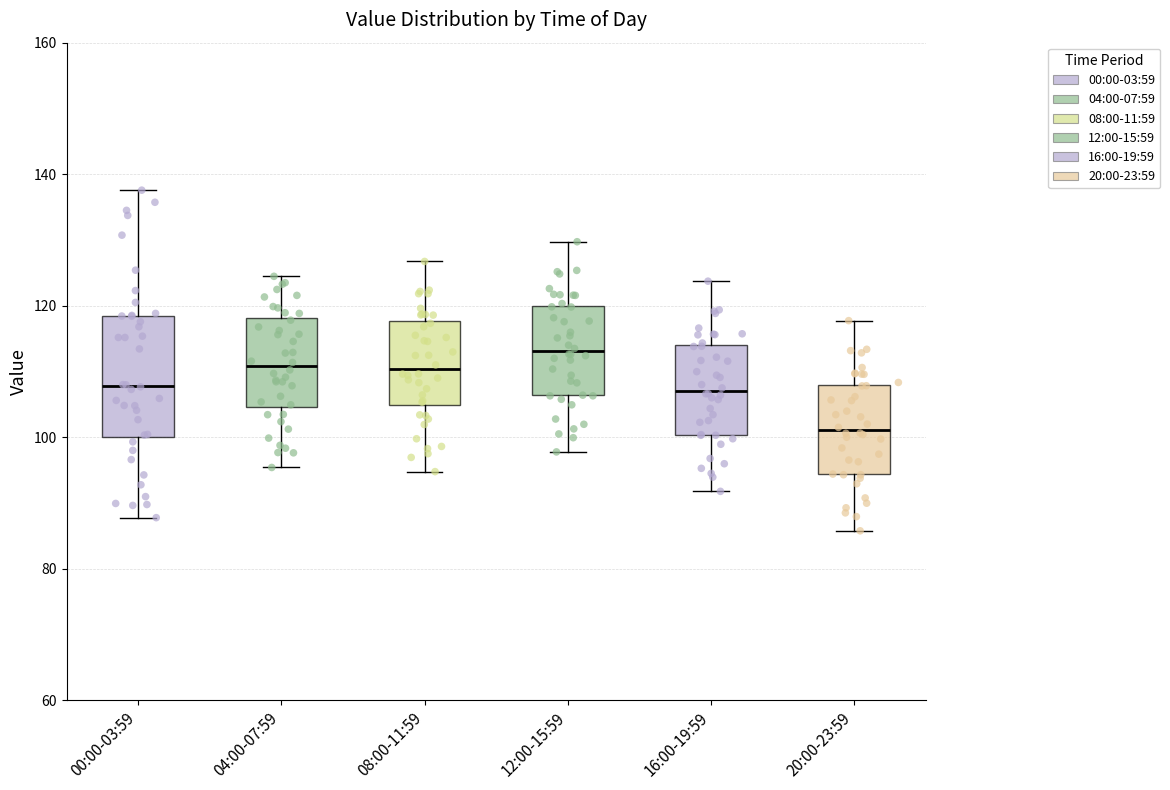

Comparing the boxes themselves (not the whiskers), which one is the tallest?

00:00-03:59